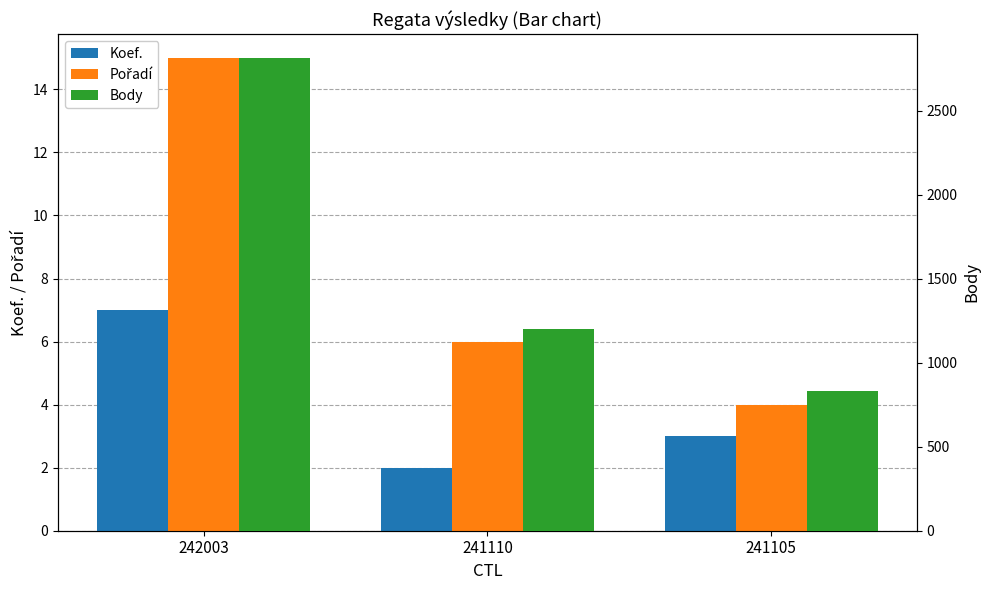

What is the sum of all Koef. values?

12